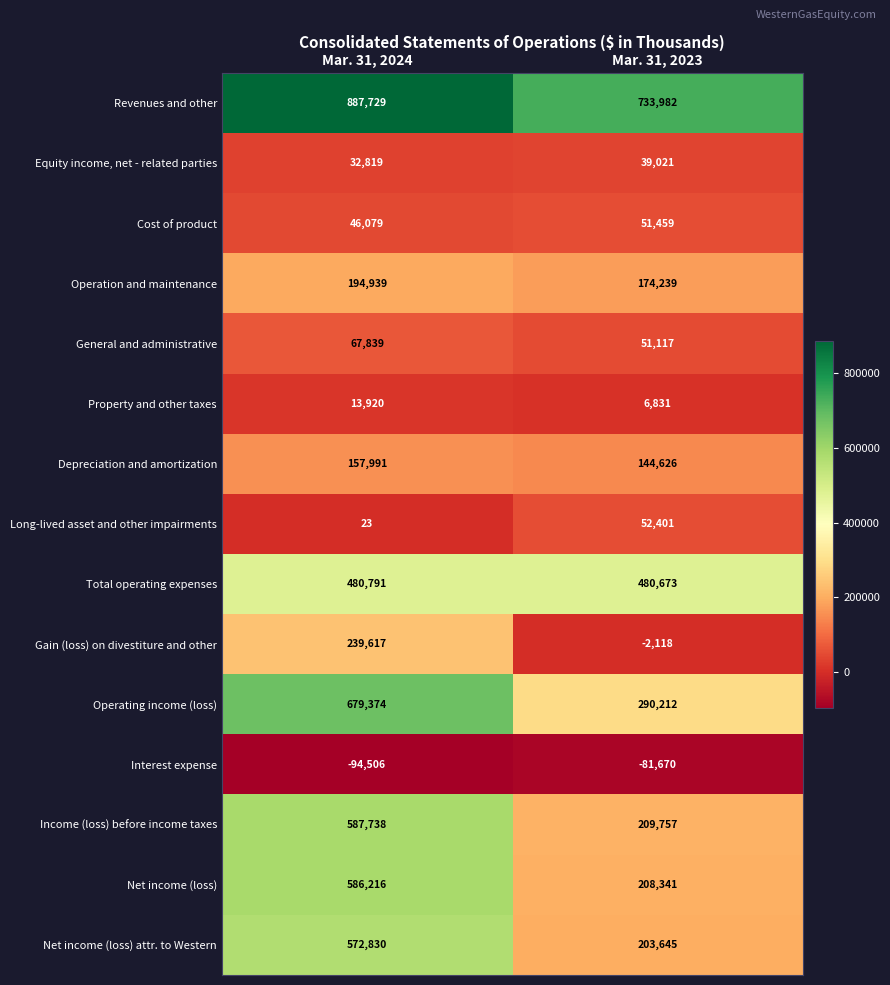

How many distinct data groups are displayed?

15